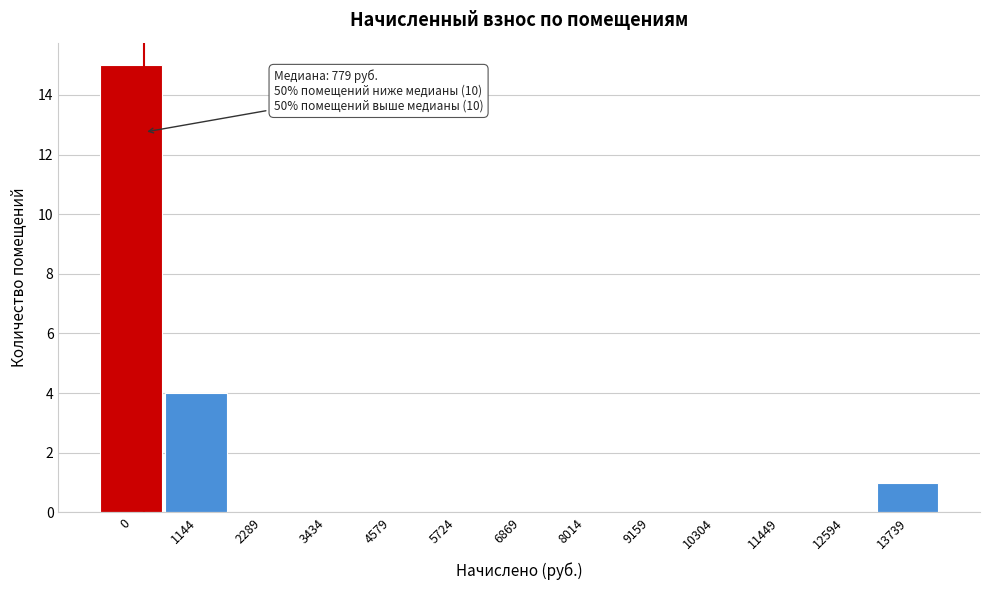

Reading left to right, transcribe all the data shown in this chart.

0=15	1144=4	2289=0	3434=0	4579=0	5724=0	6869=0	8014=0	9159=0	10304=0	11449=0	12594=0	13739=1